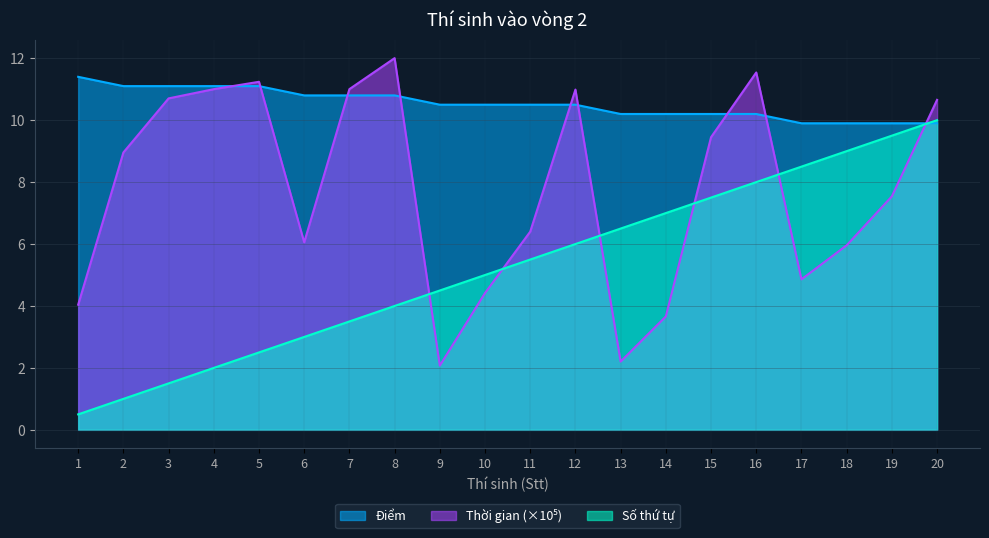

The value of Thời gian (×10⁵) at 19 is 7.5. True or false?

True